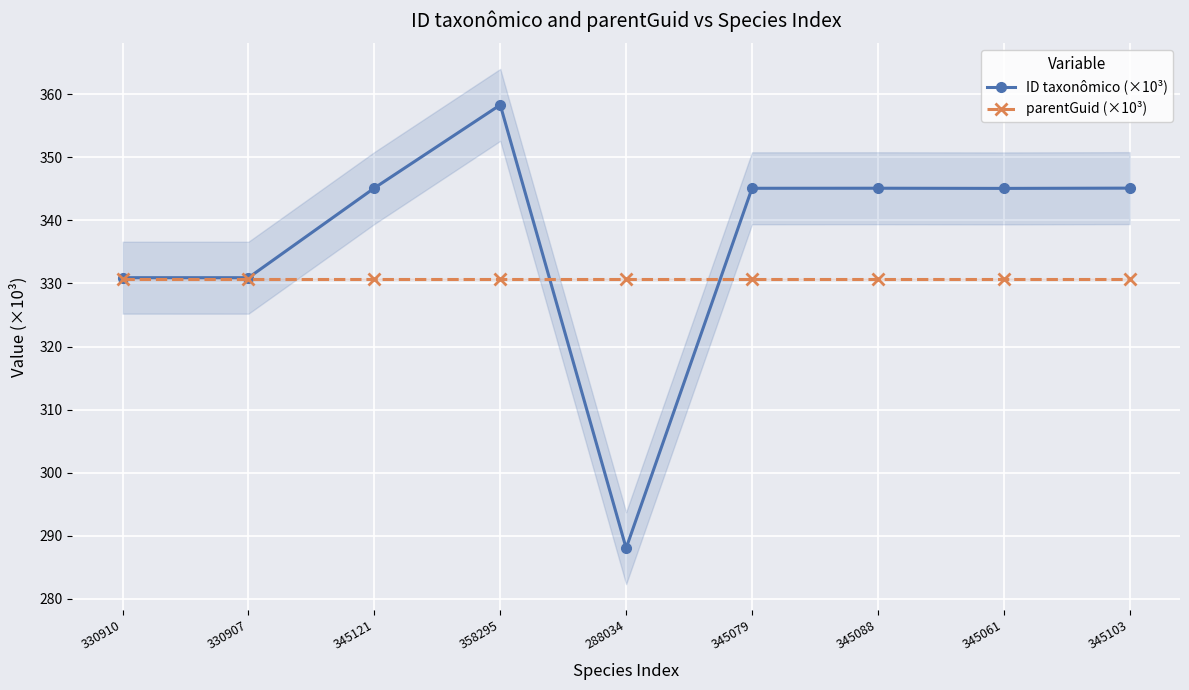

How many lines are shown in the chart?

2